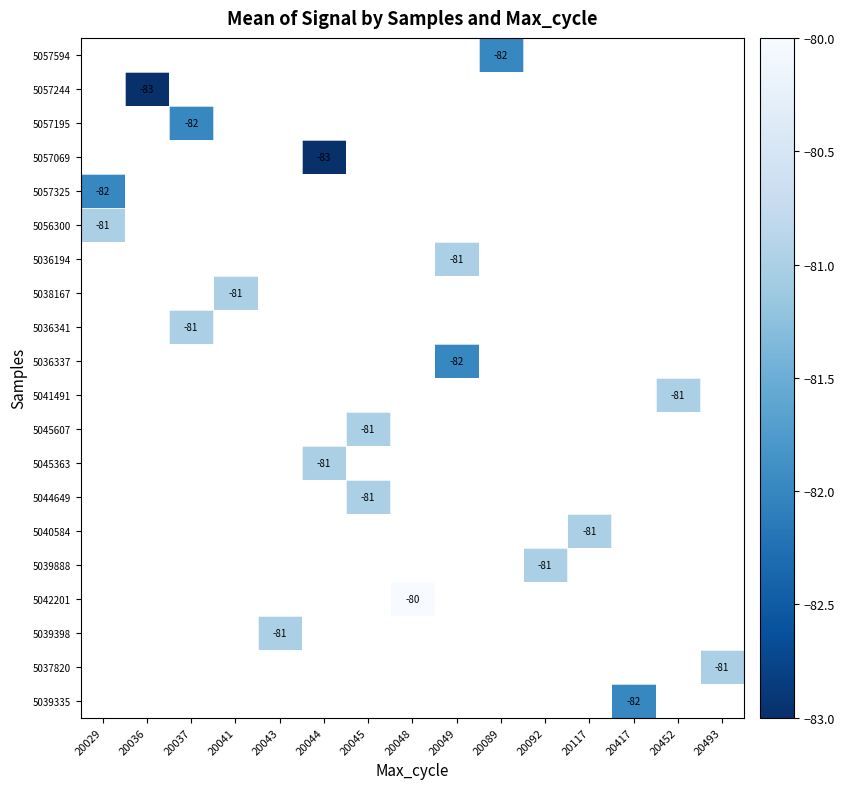

Count the number of categories in the chart.

15